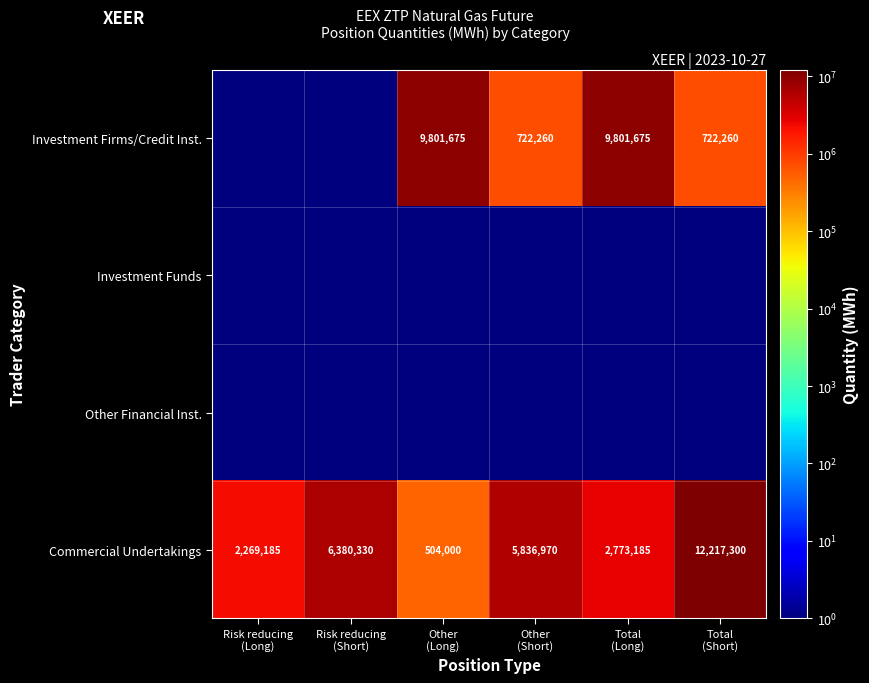

What is the spread (max minus min) of values at Total
(Long)?

9801674.9